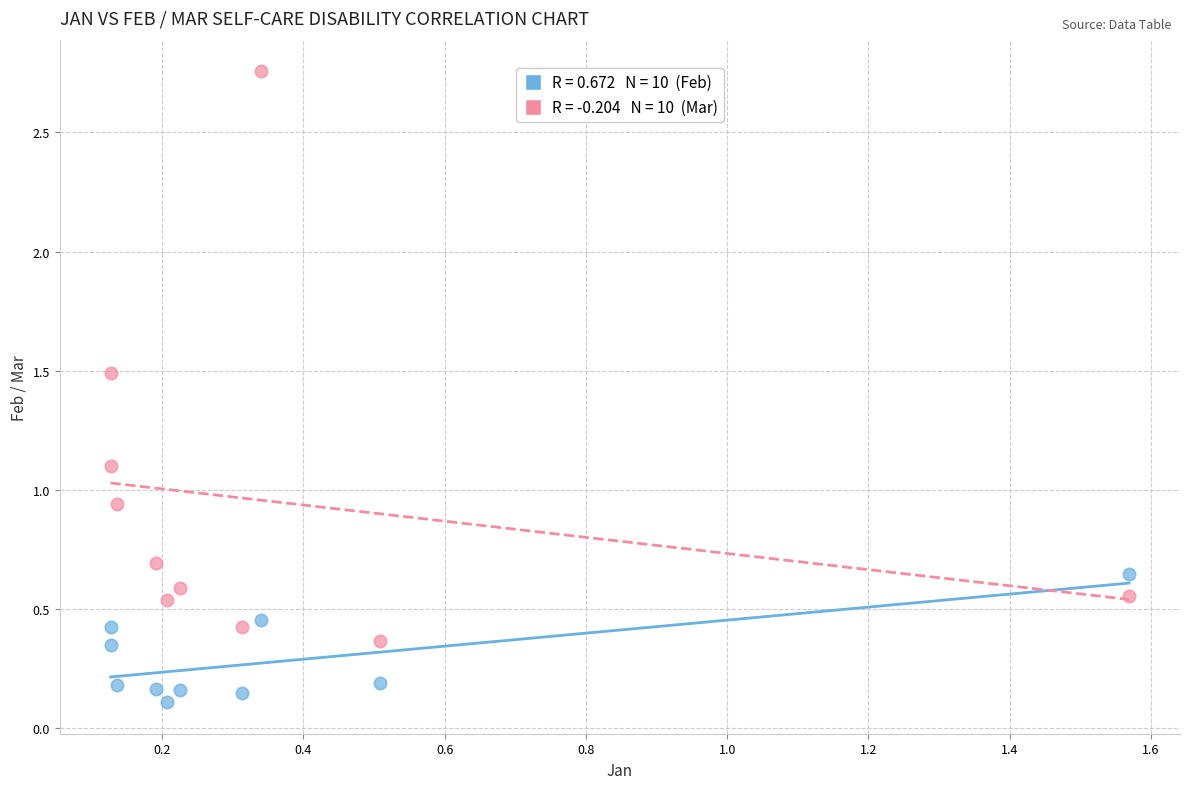

Across all data points, what is the range of Y values (max minus min)?

2.6